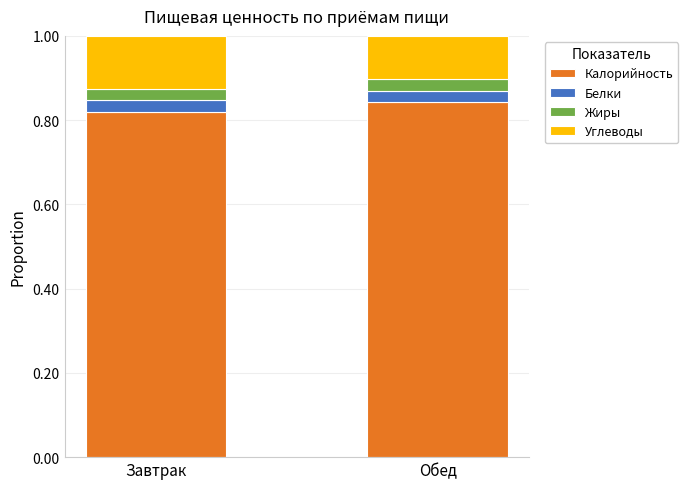

At which label does Калорийность reach its peak?

Обед